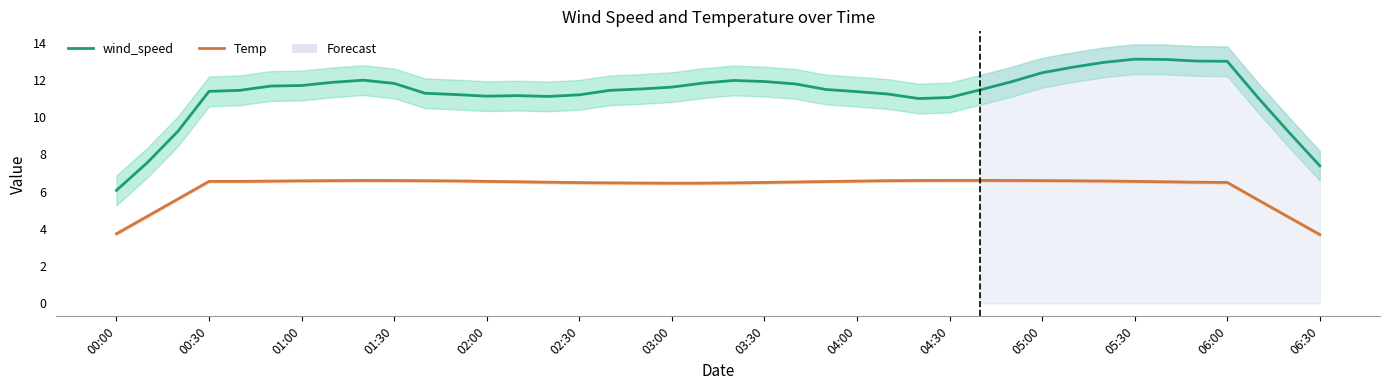

What is the difference between the maximum and minimum values in the Temp series?

2.9